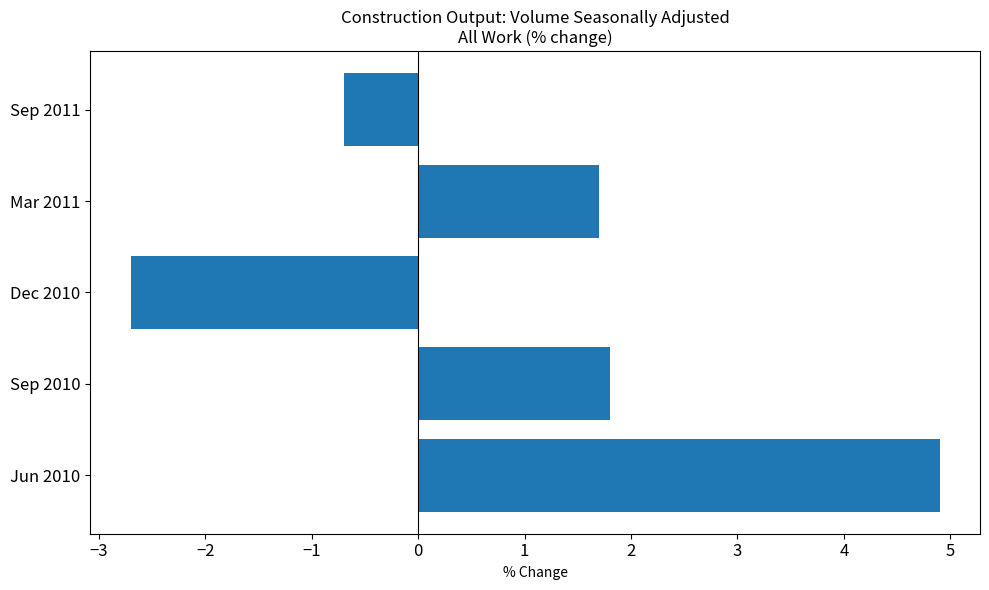

List the labels in order of value, largest first.

Jun 2010, Sep 2010, Mar 2011, Sep 2011, Dec 2010